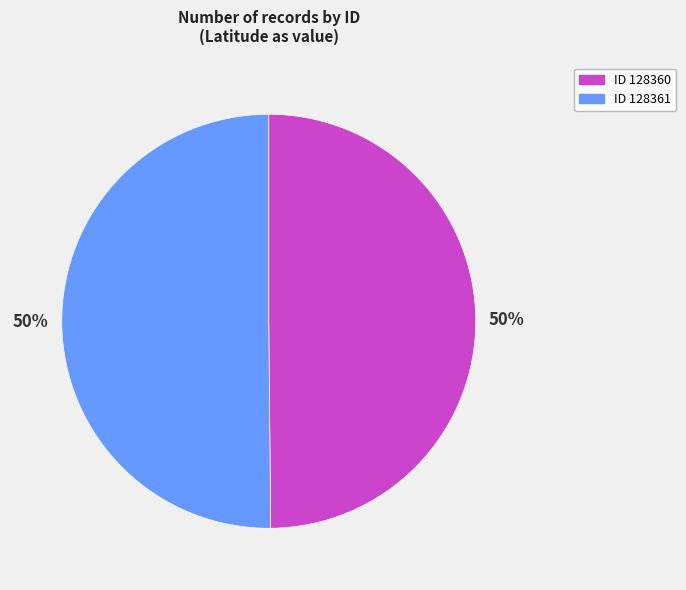

To the nearest percent, what is the average slice percentage?

50%